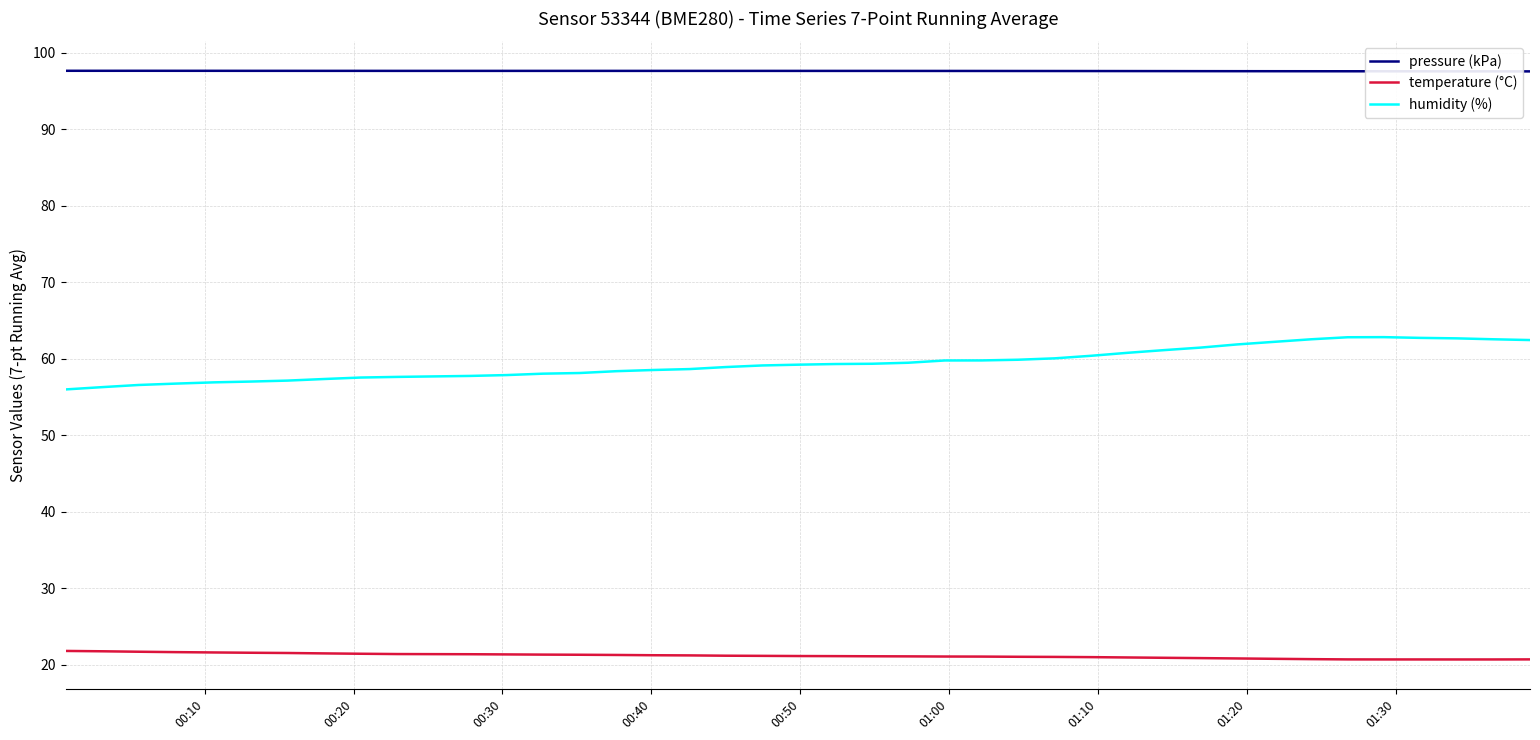

What is the highest value of the temperature (°C) series?

21.8